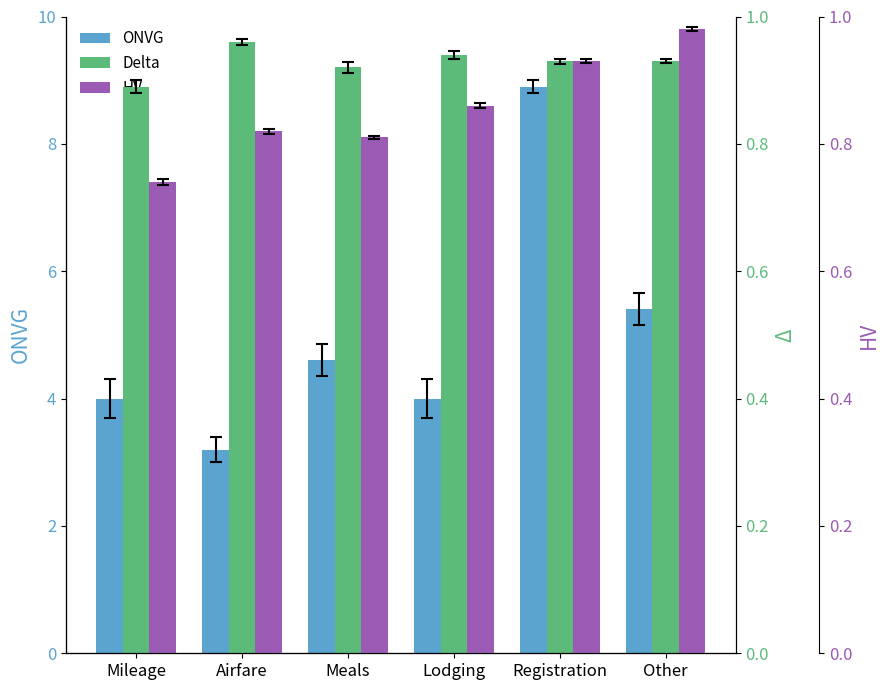

What is the maximum value shown in the chart?

8.9